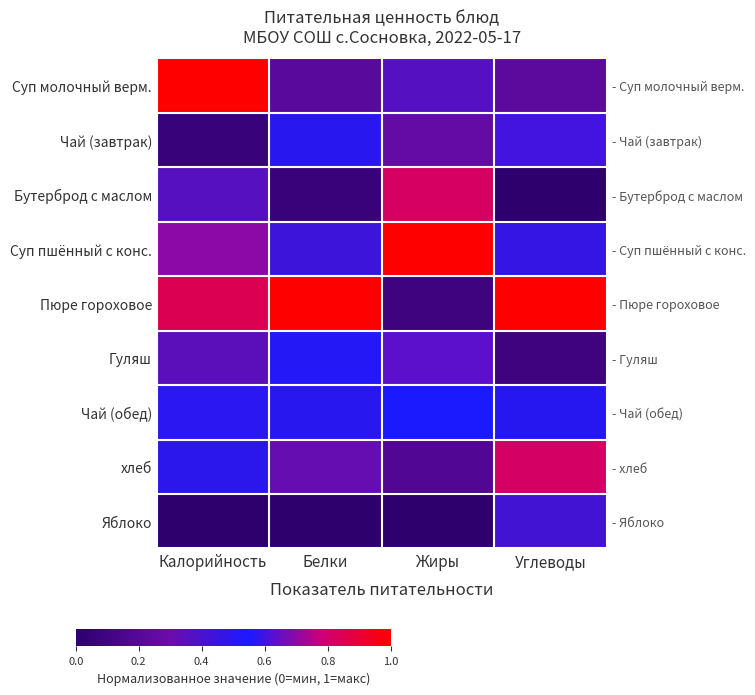

What is the difference between the second highest and minimum values in the Чай (завтрак) series?

0.4